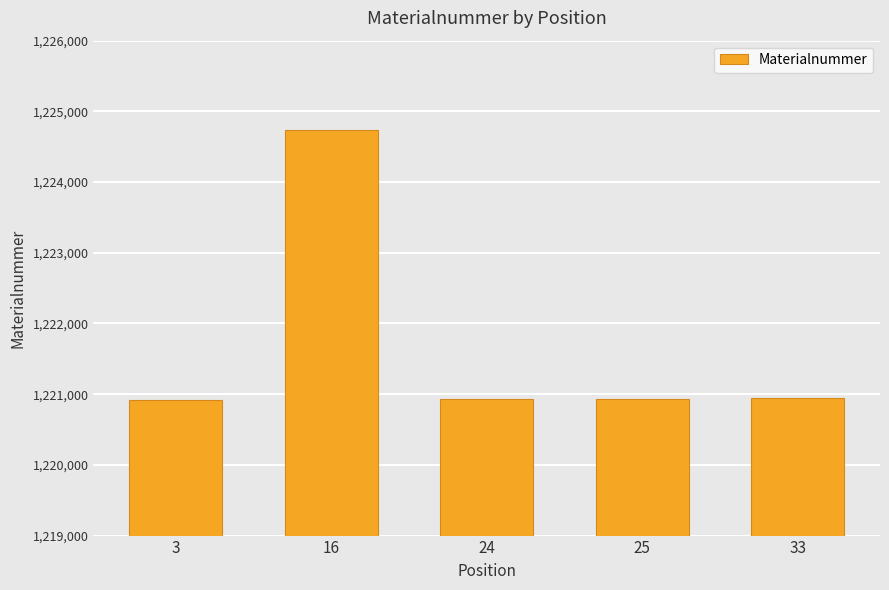

Is it true that the value at 3 is 1220912?

True